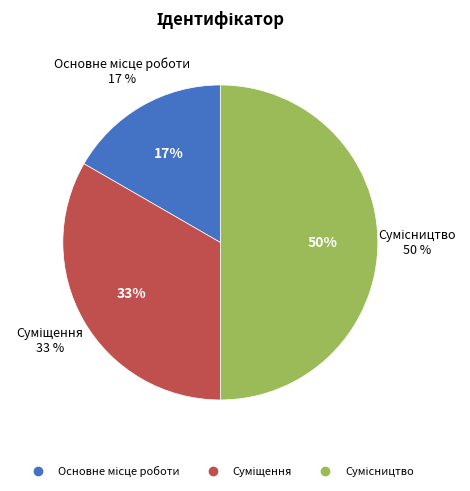

Which slice is the largest?

Сумісництво